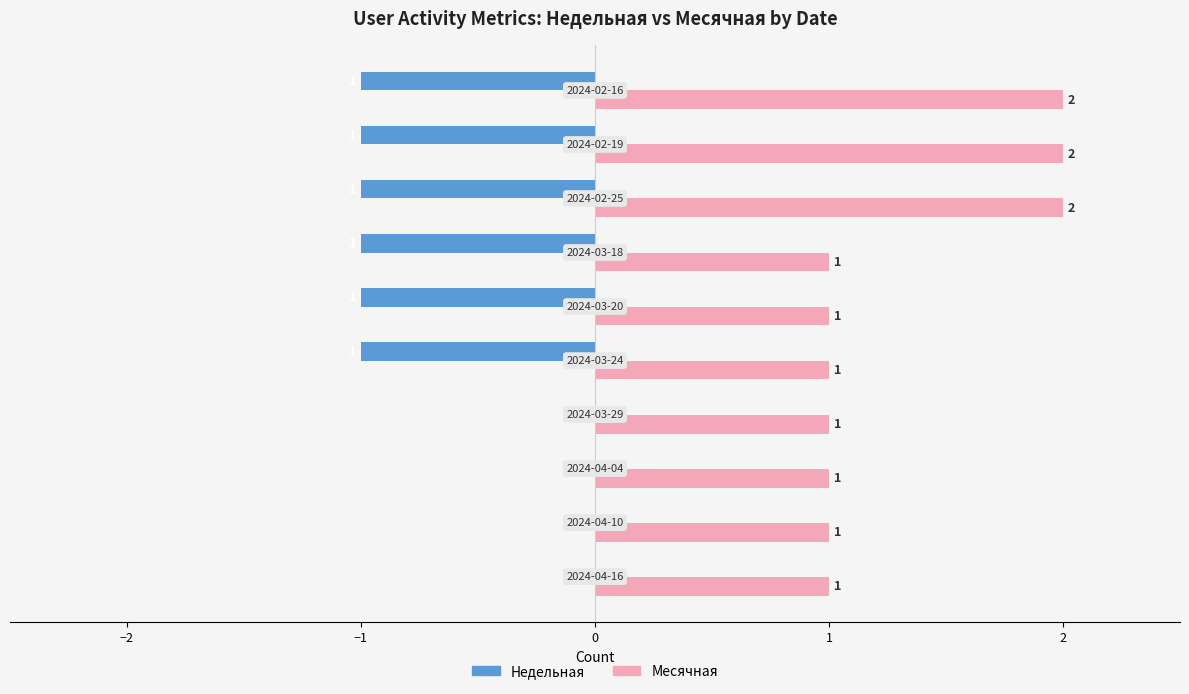

How many Недельная values are between -1 and 0?

10